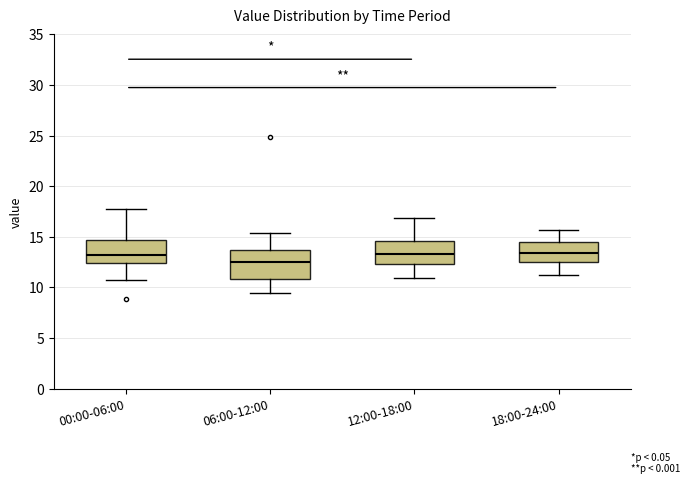

Reading left to right, transcribe this box plot: for each box, give where its median line is, the range the box spans, and where its two whiskers end, as read against the y-axis. The values are not printed on the chart, so give them approximately, as read against the axis.

00:00-06:00: median 13.0, box 12.5 to 14.5, whiskers 11.0 to 18.0
06:00-12:00: median 12.5, box 11.0 to 13.5, whiskers 9.5 to 15.5
12:00-18:00: median 13.5, box 12.5 to 14.5, whiskers 11.0 to 17.0
18:00-24:00: median 13.5, box 12.5 to 14.5, whiskers 11.0 to 15.5